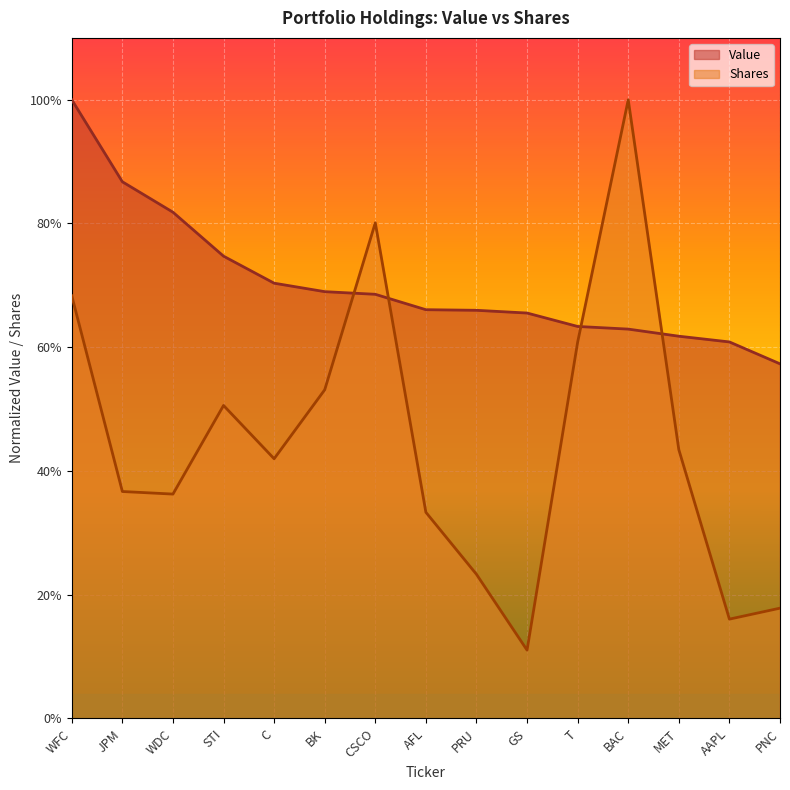

What is the difference between the maximum and minimum values in the Shares series?

0.9